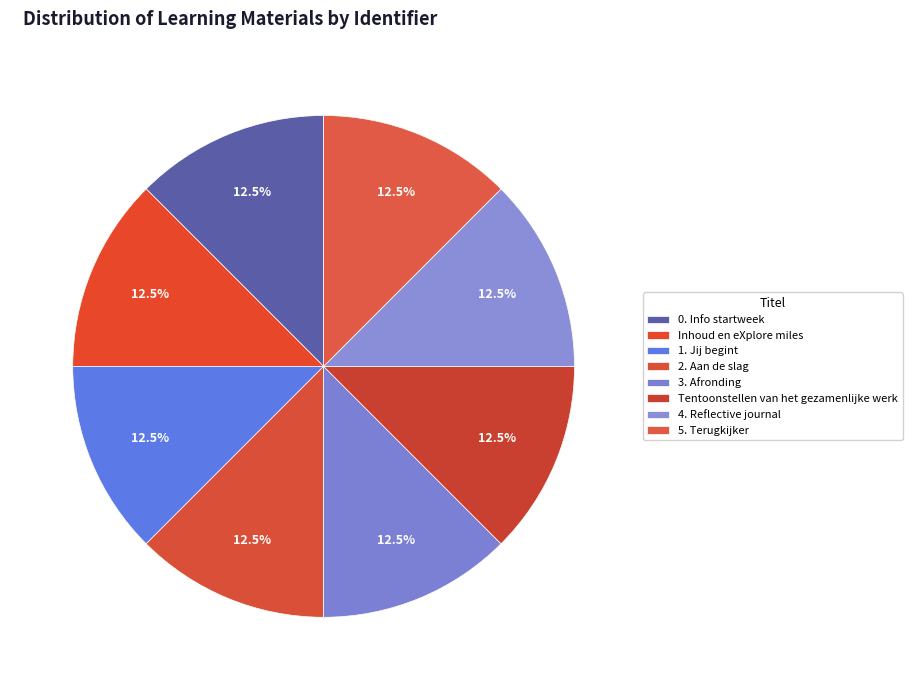

How many slices are in this pie chart?

8